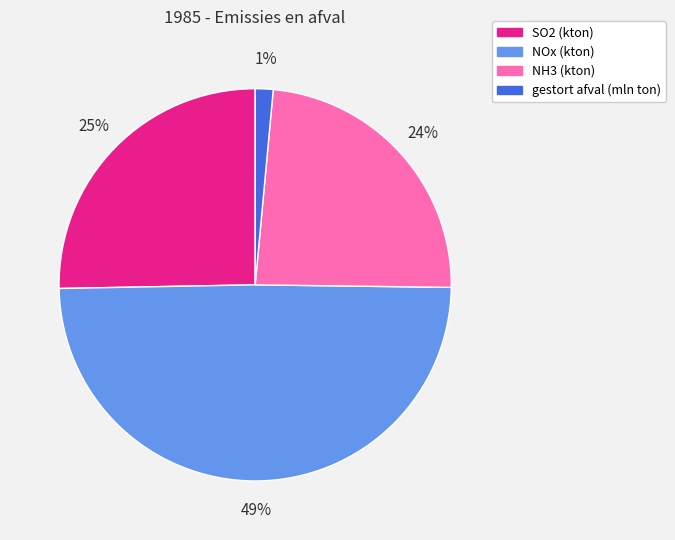

Is it true that NH3 (kton) is 37% of the pie?

False